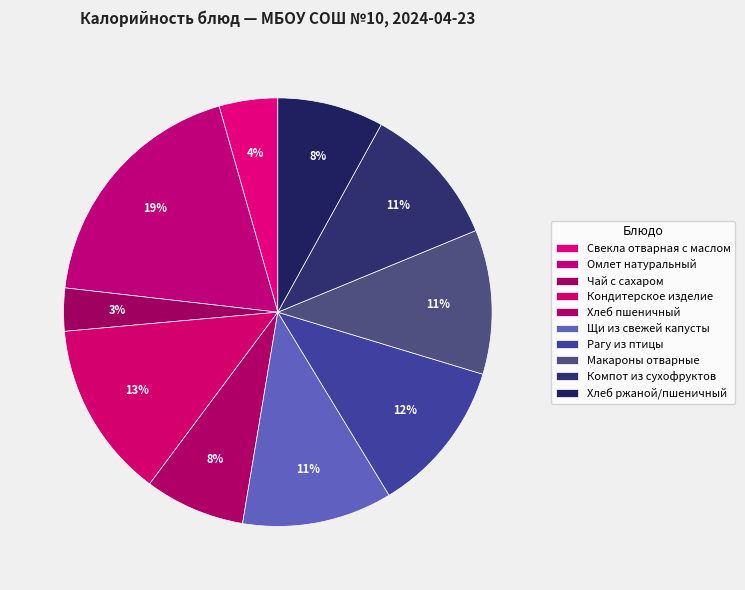

To the nearest percent, what is the combined percentage of Хлеб ржаной/пшеничный and Омлет натуральный?

27%